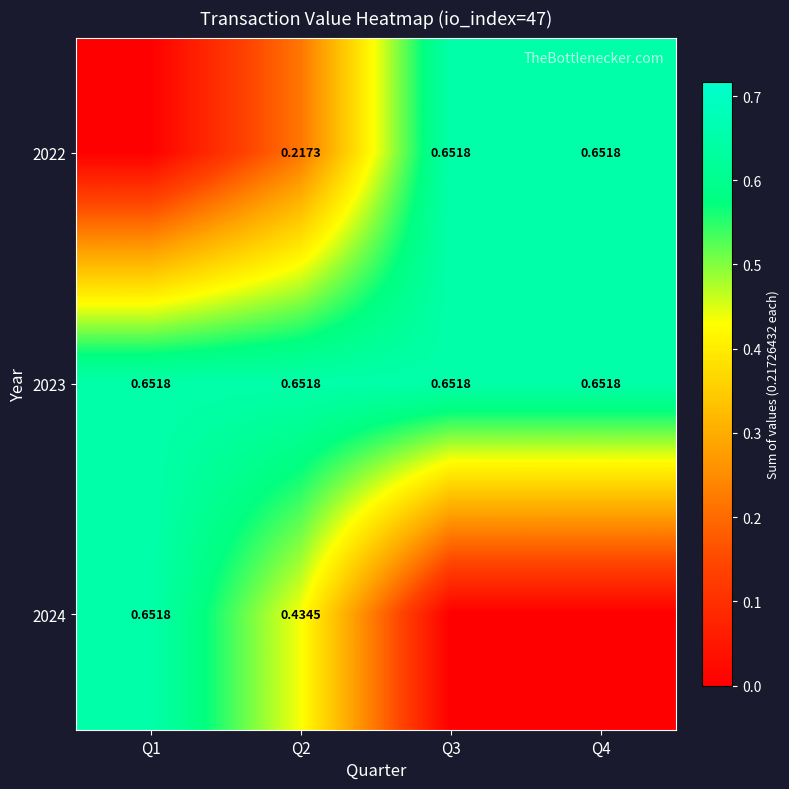

The 2024 series shows 0.4 at Q2. True or false?

True